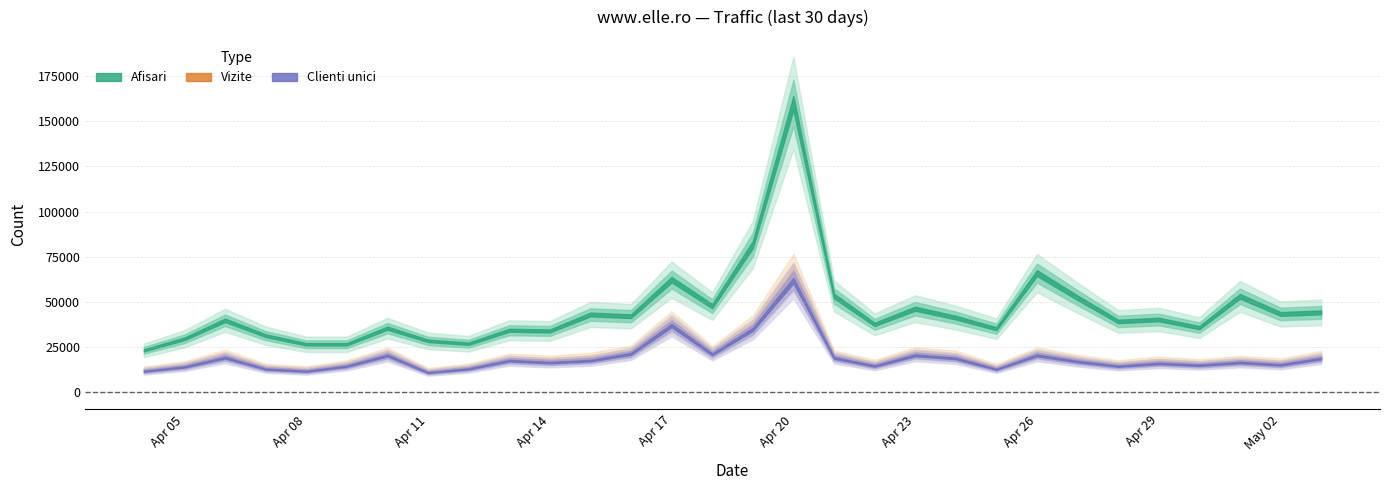

Rank the series at 2024.4.14 from lowest to highest value.

Clienti unici, Vizite, Afisari